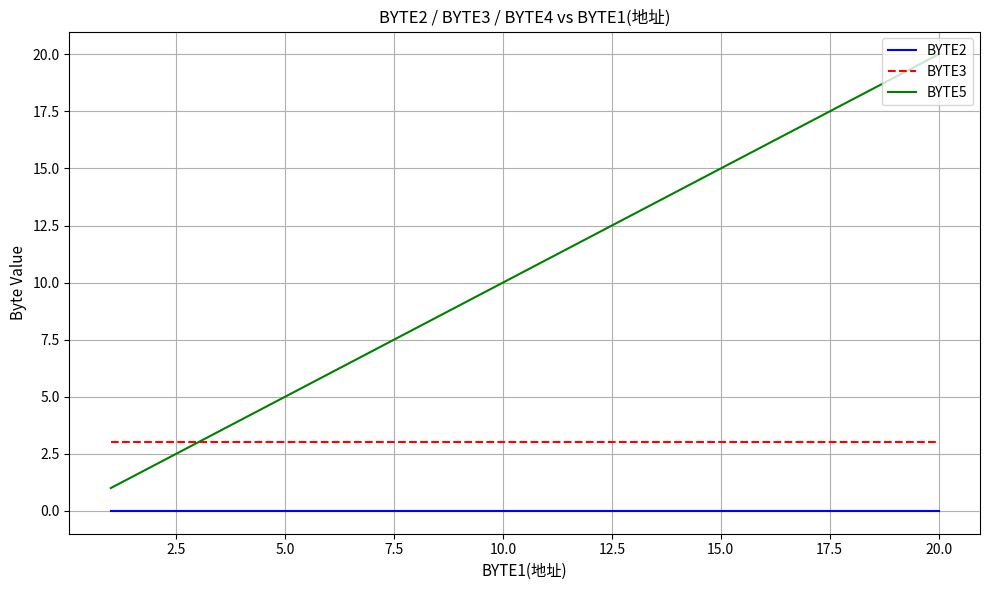

Which series has the largest total across all categories?

BYTE5